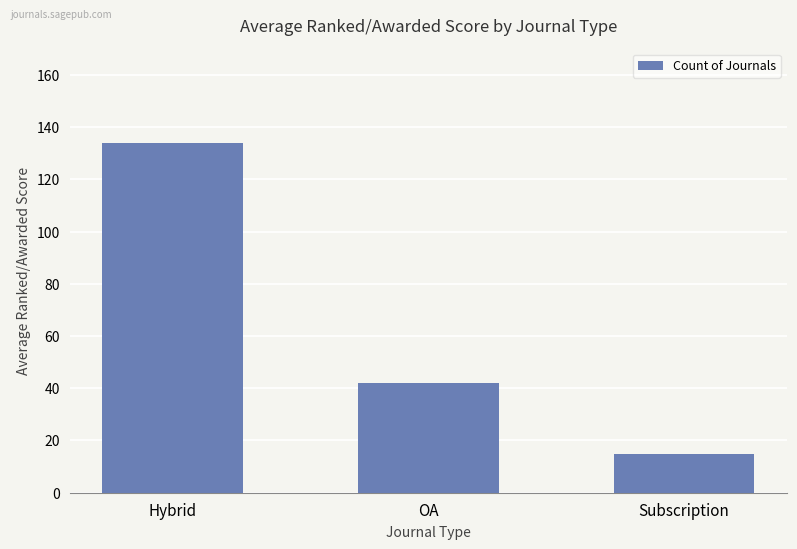

What is the minimum value shown in the chart?

15